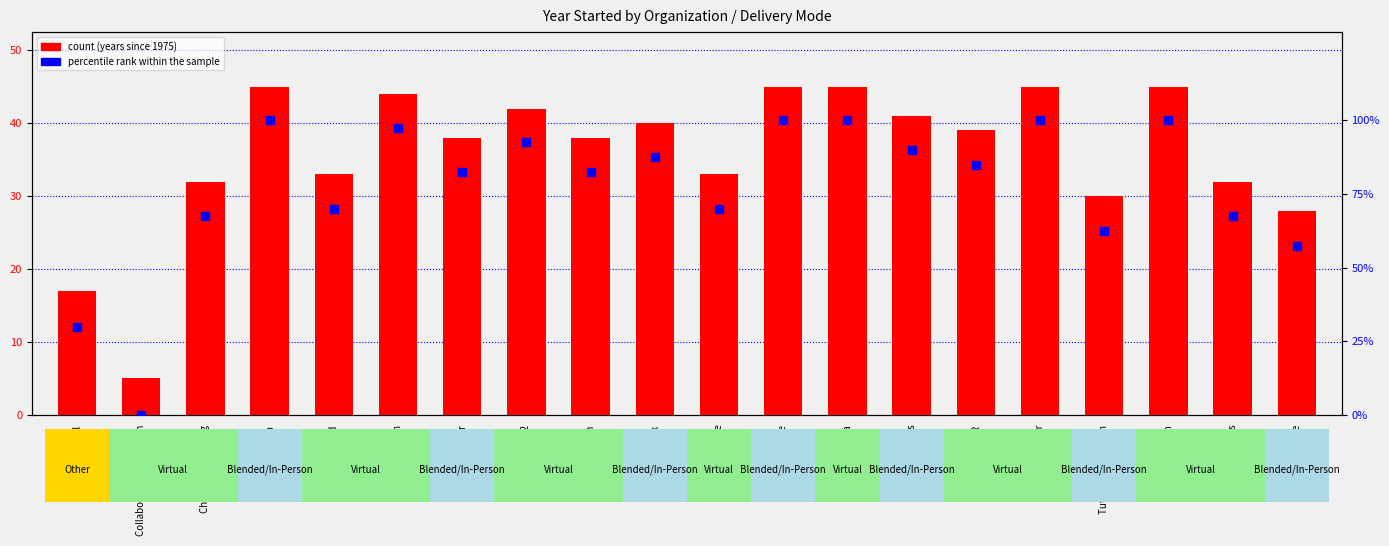

Is the value of percentile rank within the sample at Student Power greater than the value of count (years since 1975) at Children's Learning?

Yes